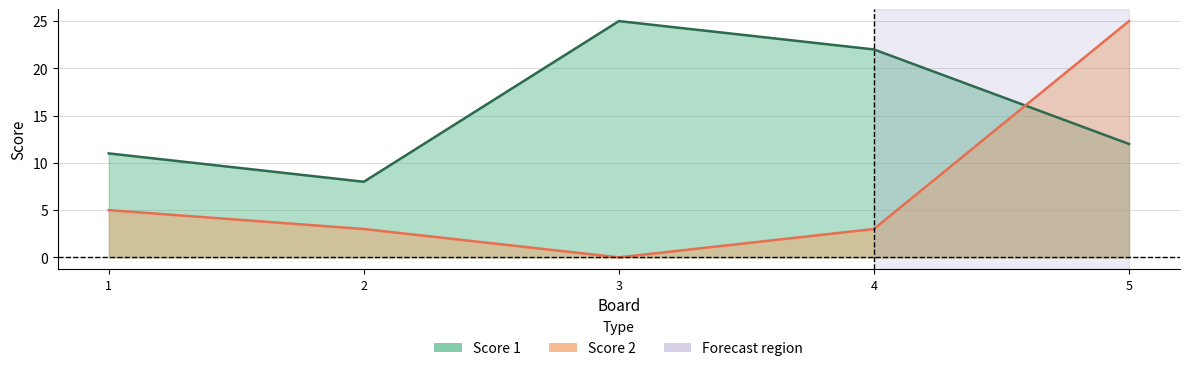

Rank the series by their average value, from highest to lowest.

Score 1, Score 2